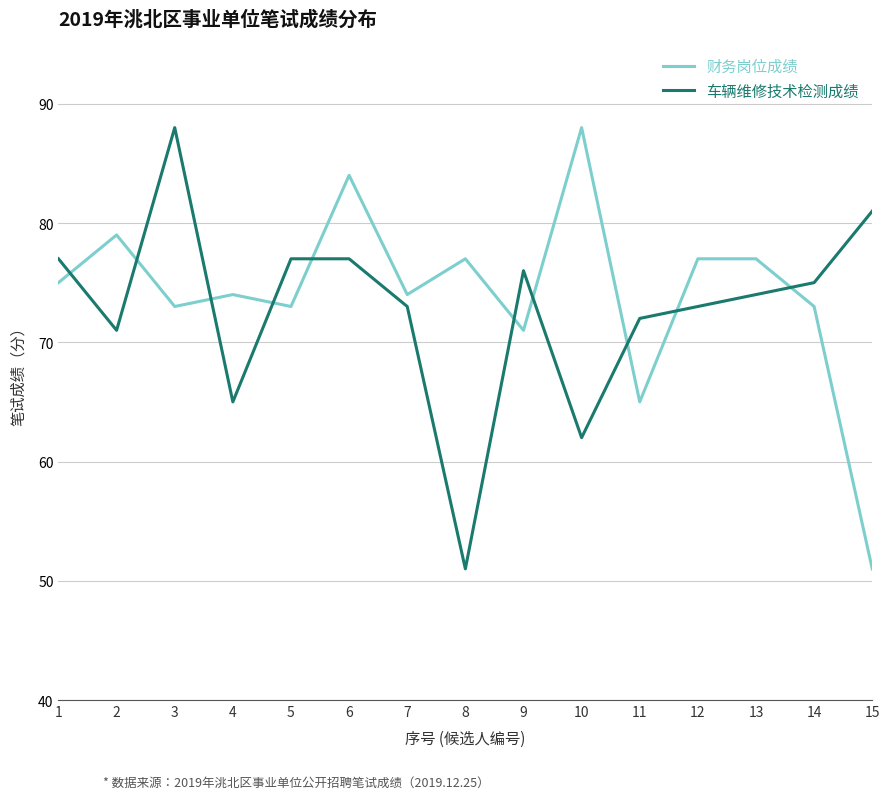

Does the chart display data point markers on the line(s)?

No